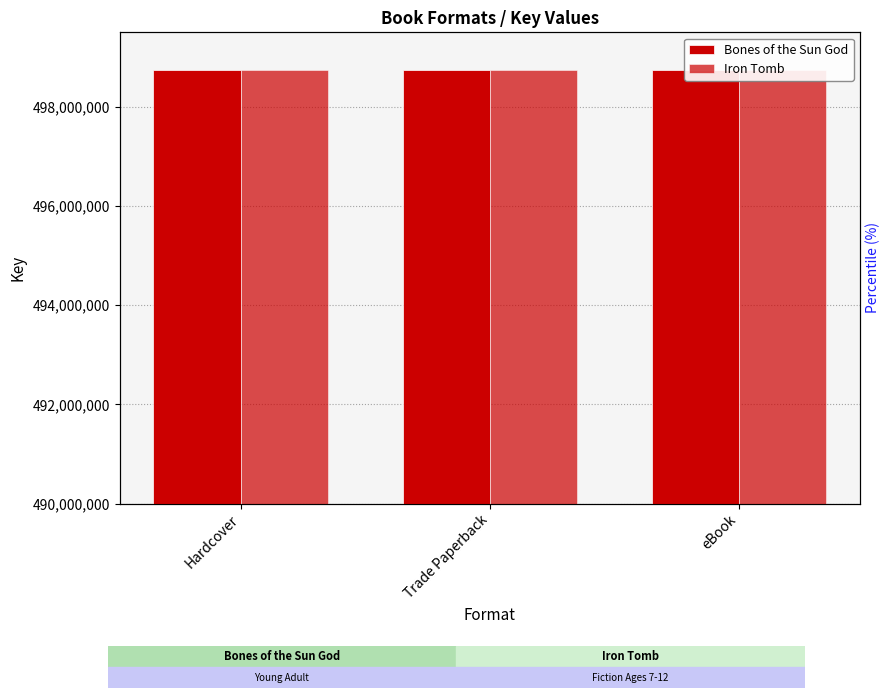

At how many categories does at least one series exceed 498744729?

3